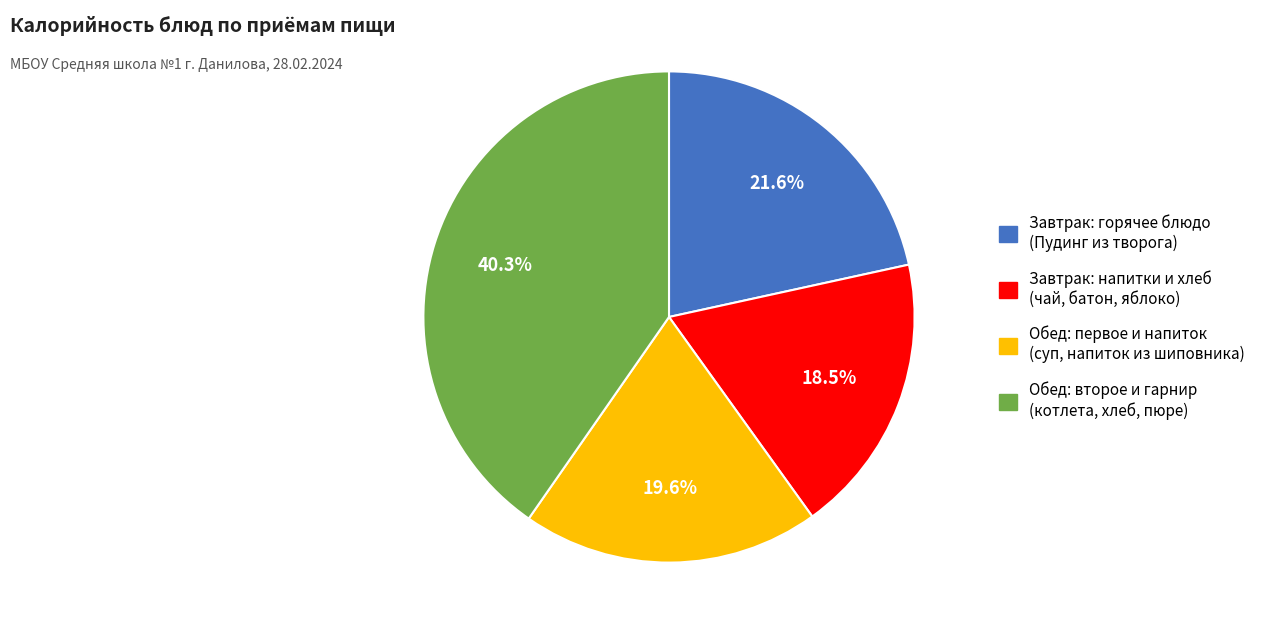

Does any single category account for the majority?

No